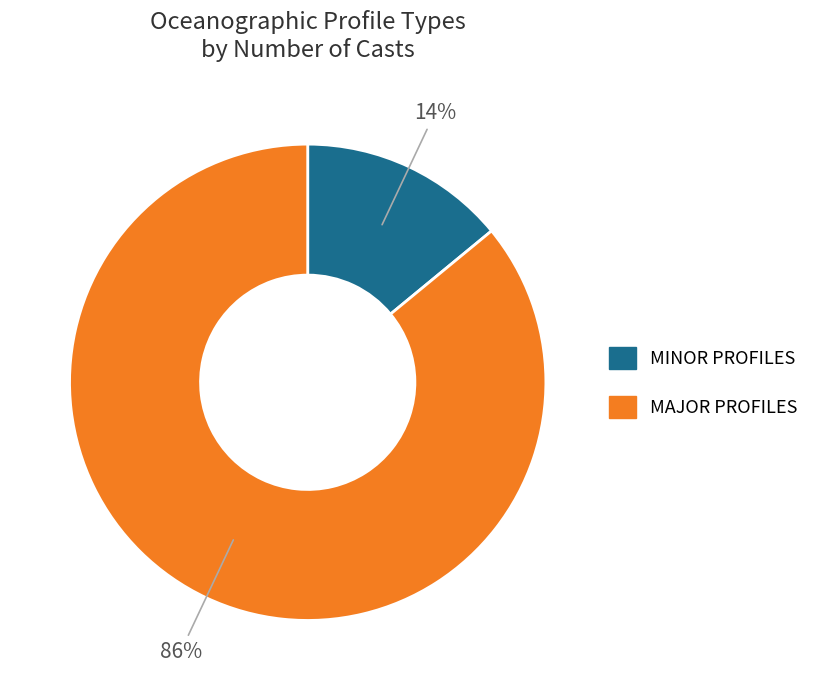

Is there a majority slice in this chart?

Yes